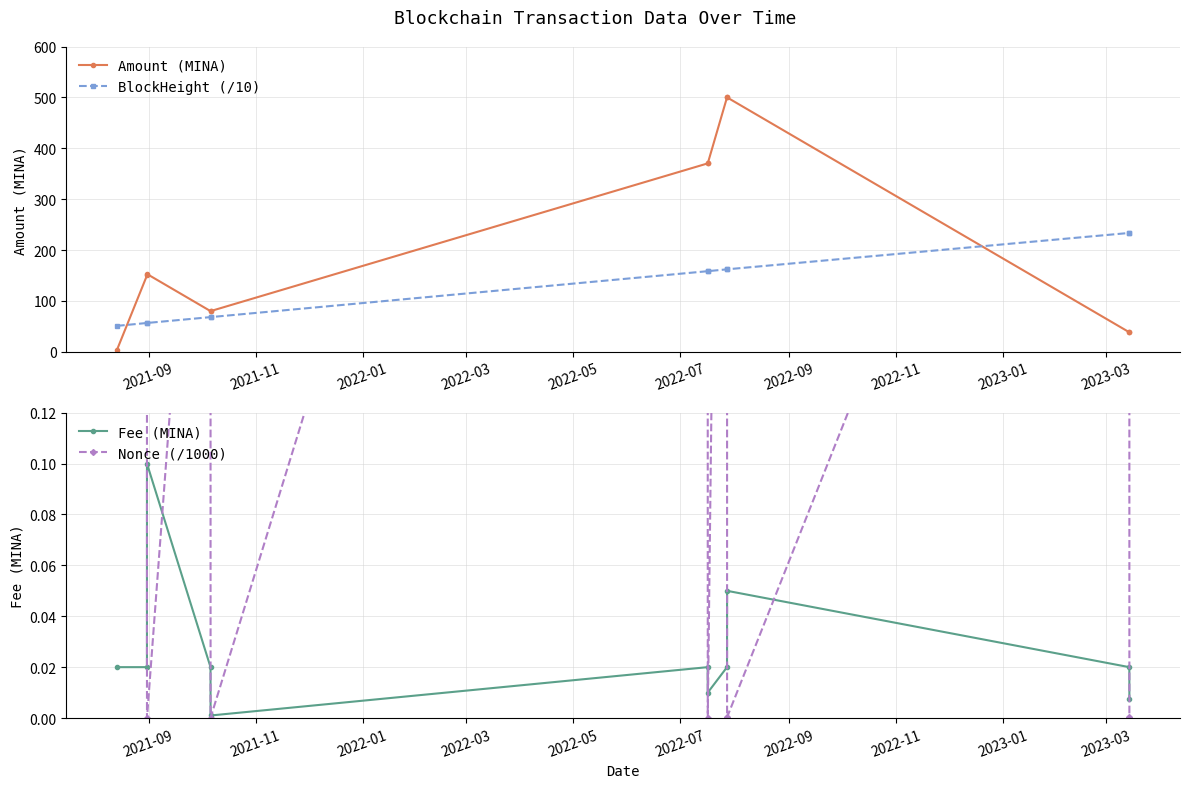

What is the sum of all Fee (MINA) values?

0.3